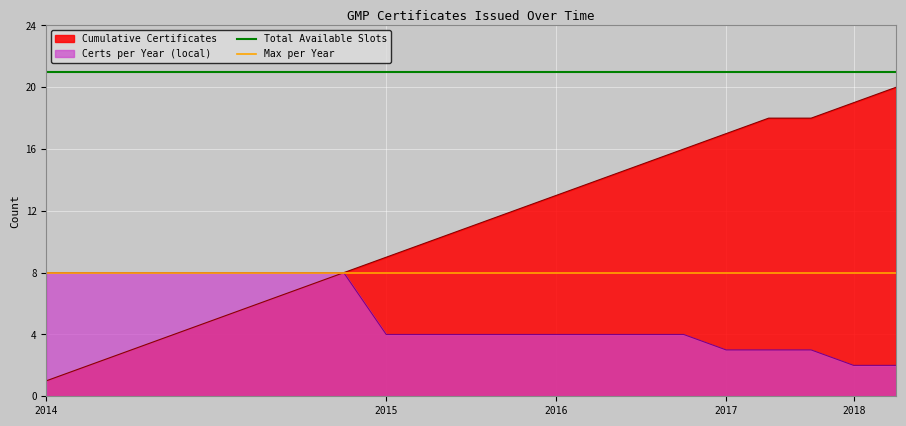

Which category has the lowest value in the Cumulative Certificates series?

2014